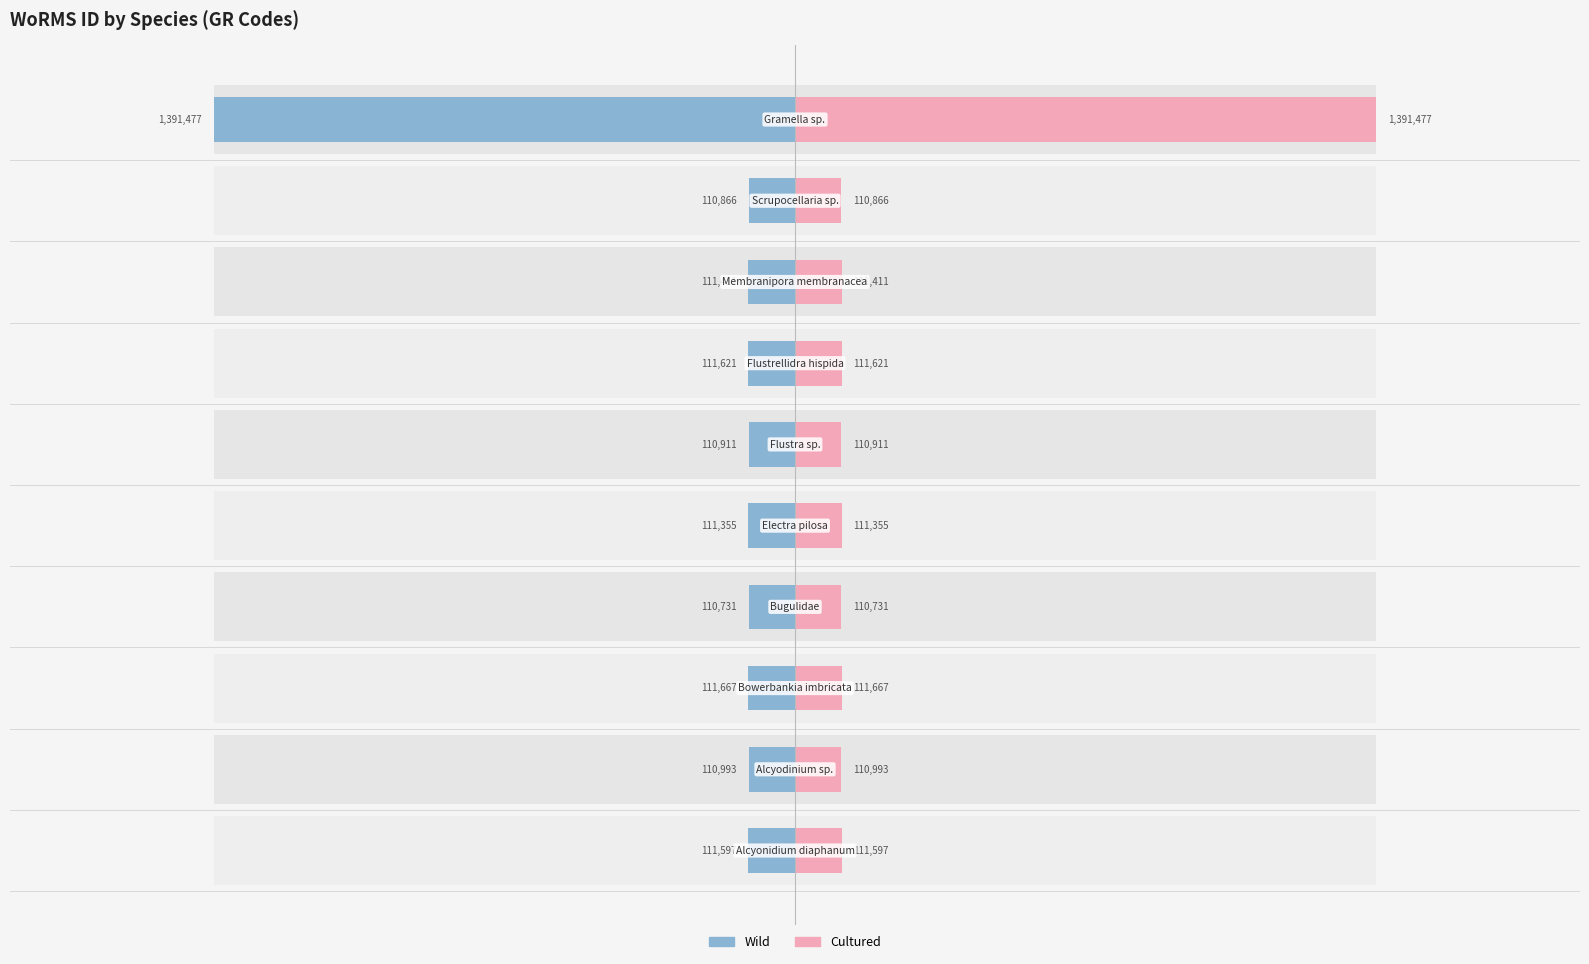

How many data points in Wild are less than -111355?

5